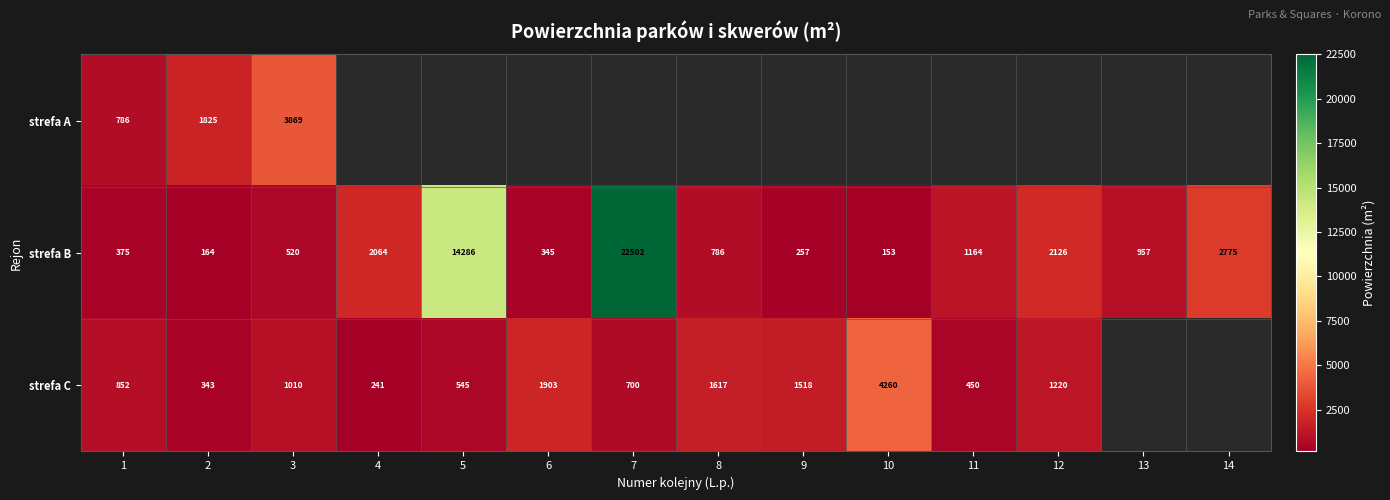

What is the greatest value displayed?

22501.9